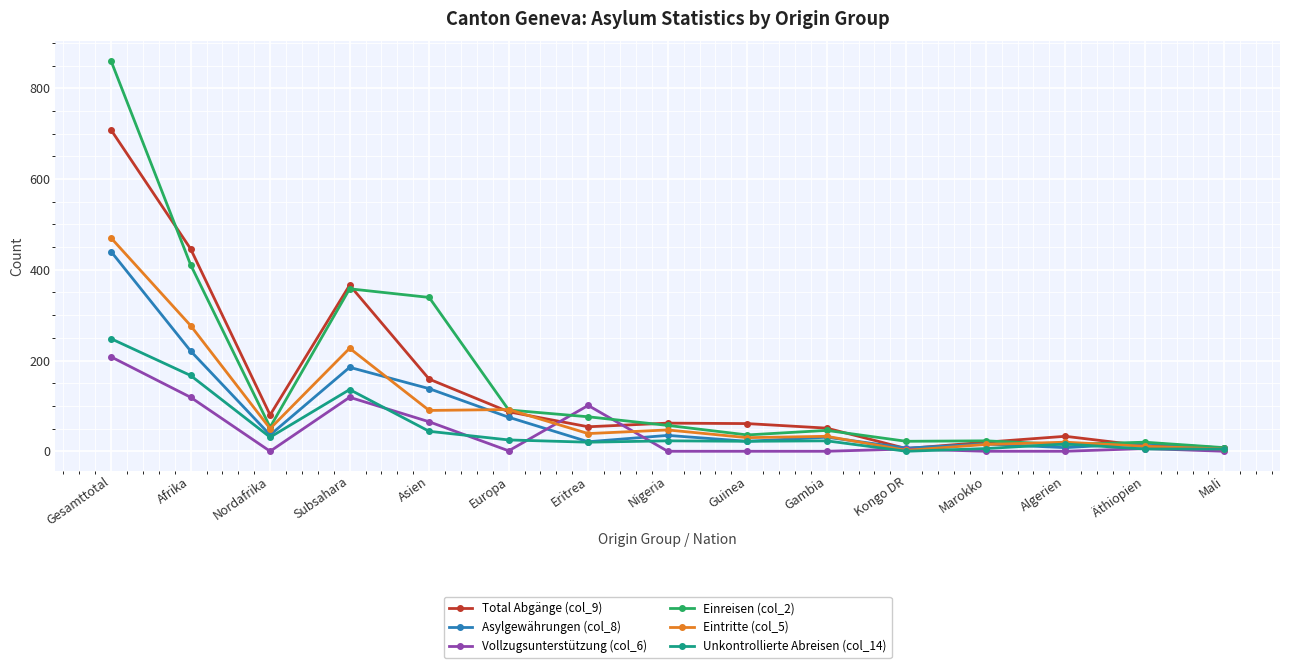

What is the value of the Einreisen (col_2) point at the 4th from the left?

358